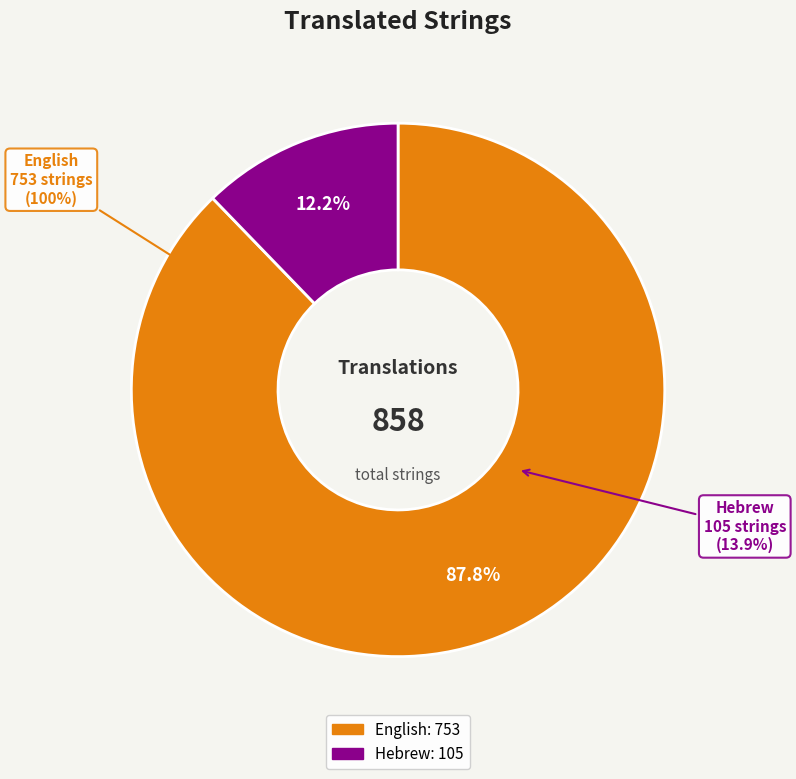

To the nearest percent, what is the difference between the Hebrew and English slice percentages?

76%